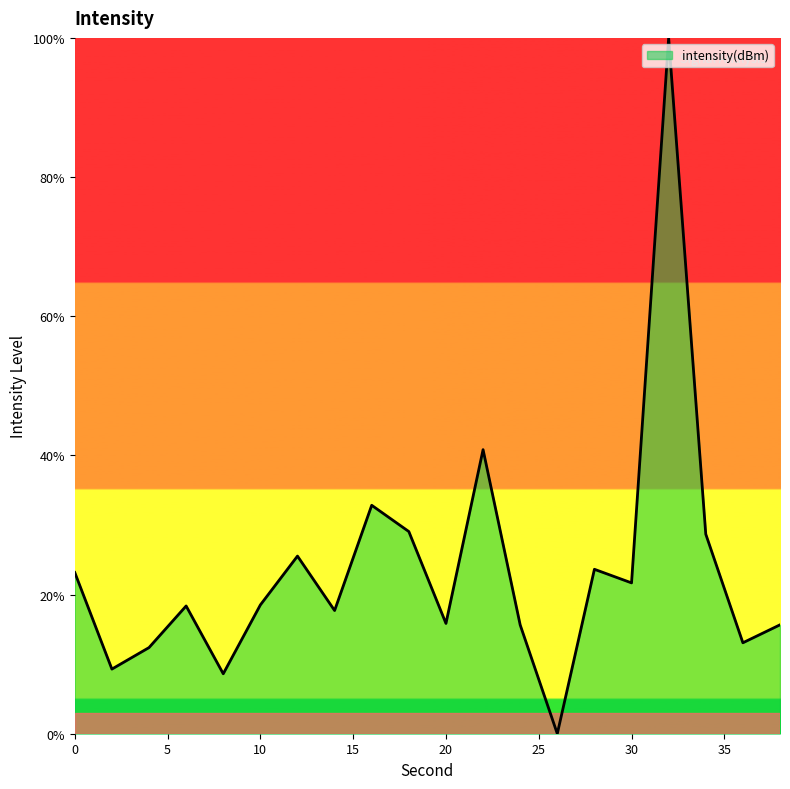

What is the difference between the maximum and minimum values?

100.0